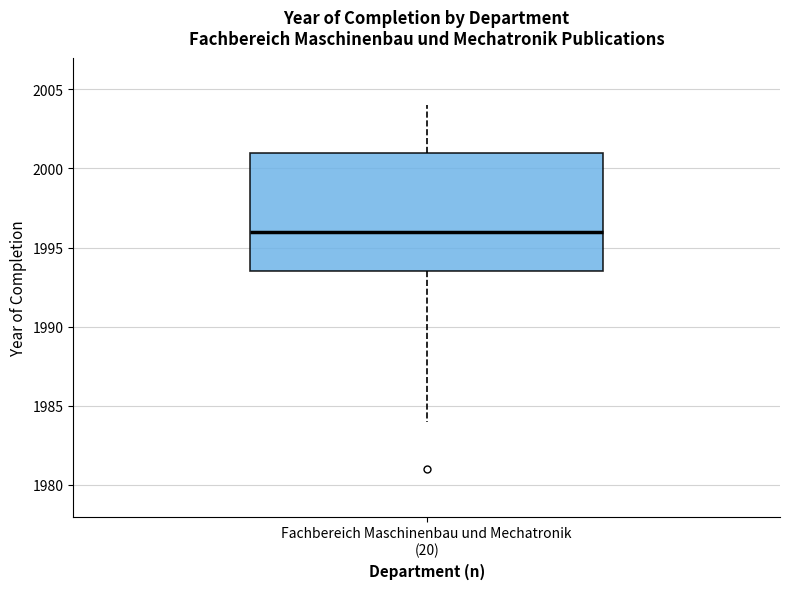

Transcribe this box plot: give where the median line is, the range the box spans, and where the two whiskers end, as read against the y-axis. The values are not printed on the chart, so give them approximately, as read against the axis.

median 1996.0, box 1993.5 to 2001.0, whiskers 1984.0 to 2004.0